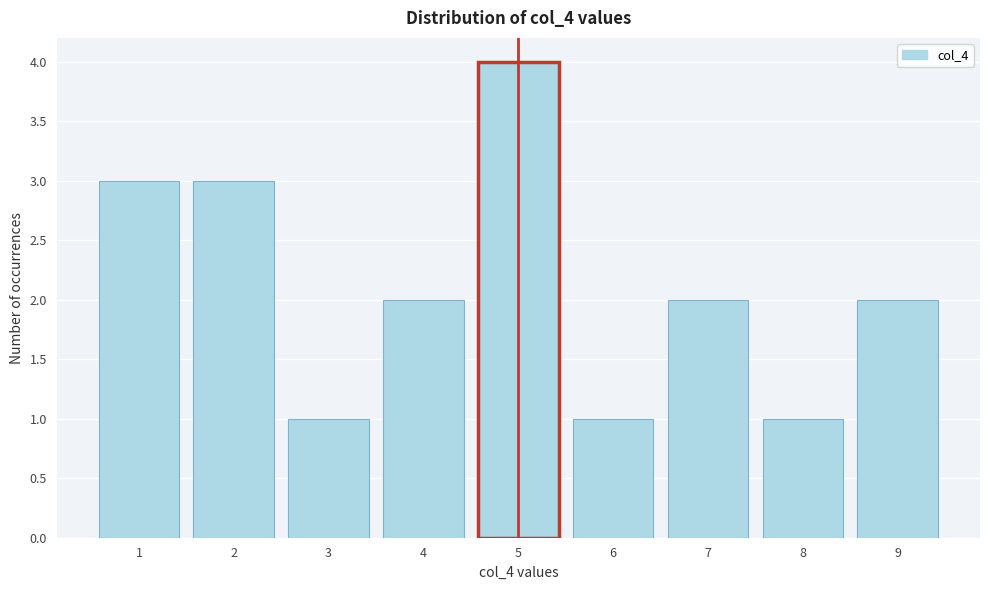

Reading left to right, transcribe this chart: for each bar, give the range it covers on the x-axis and its height. The values are not printed on the chart, so give them approximately, as read against the axis.

0.5 to 1.5: 3
1.5 to 2.5: 3
2.5 to 3.5: 1
3.5 to 4.5: 2
4.5 to 5.5: 4
5.5 to 6.5: 1
6.5 to 7.5: 2
7.5 to 8.5: 1
8.5 to 9.5: 2